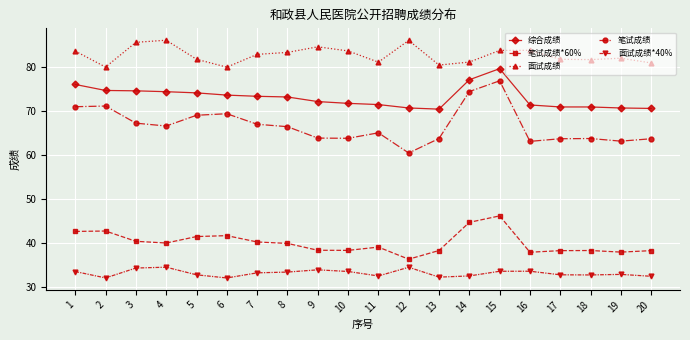

What is the average value of the 笔试成绩 series?

66.7